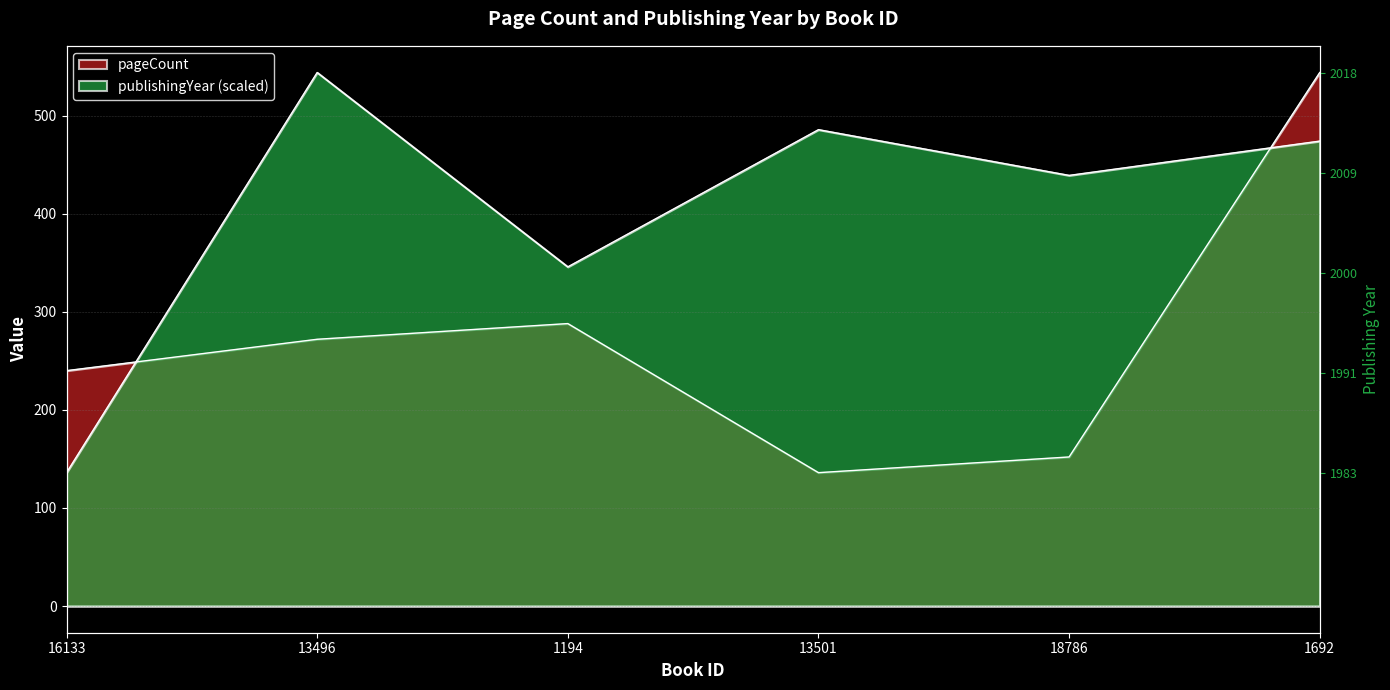

Rank the categories by publishingYear value from highest to lowest.

13496, 13501, 1692, 18786, 1194, 16133